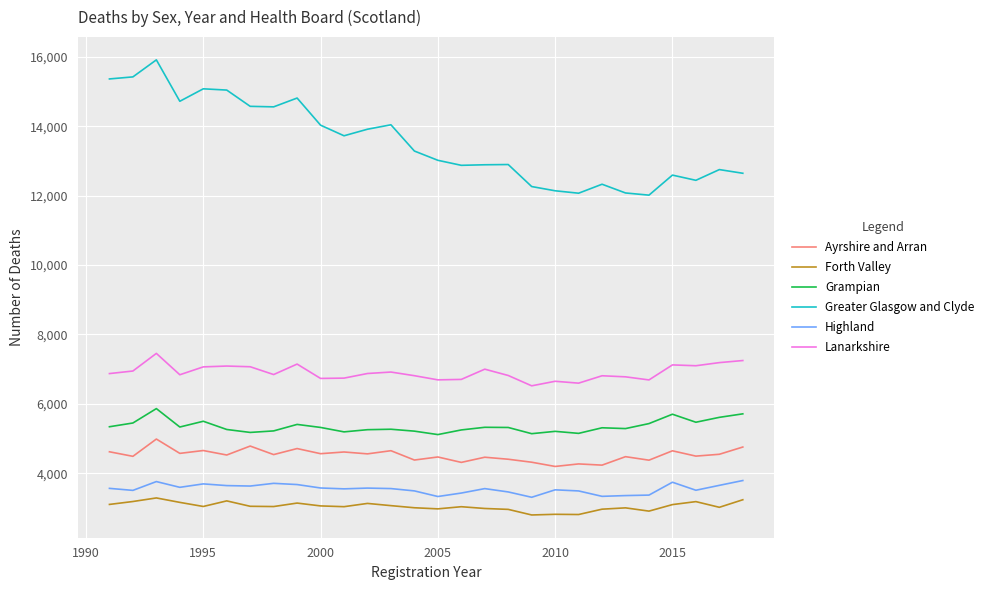

What is the lowest value of the Lanarkshire series?

6518